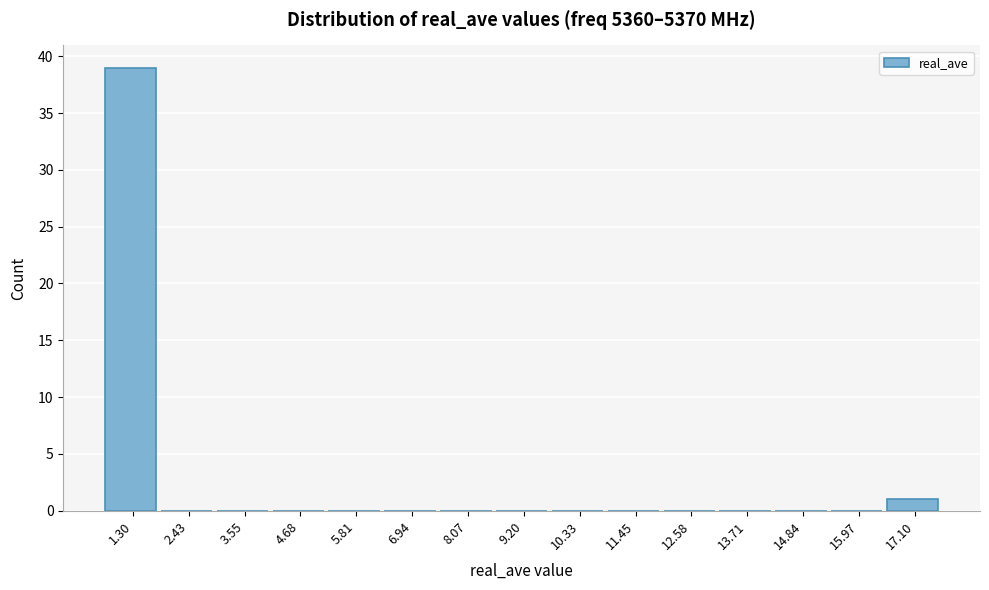

Reading left to right, transcribe this chart: for each bar, give the range it covers on the x-axis and its height. Neither the bar edges nor the heights are printed on the chart, so give them approximately, as read against the axes.

0.8 to 1.8: 39
1.8 to 3.0: 0
3.0 to 4.2: 0
4.2 to 5.2: 0
5.2 to 6.4: 0
6.4 to 7.6: 0
7.6 to 8.6: 0
8.6 to 9.8: 0
9.8 to 10.8: 0
10.8 to 12.0: 0
12.0 to 13.2: 0
13.2 to 14.2: 0
14.2 to 15.4: 0
15.4 to 16.6: 0
16.6 to 17.6: 1